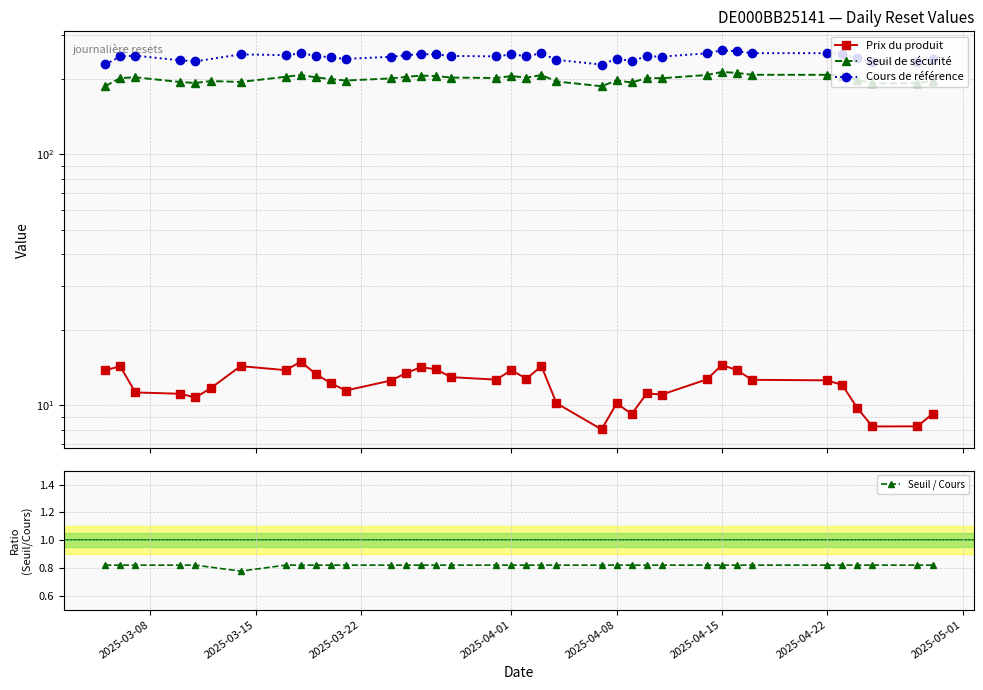

Count the Seuil / Cours values in the range 0 to 1.

36